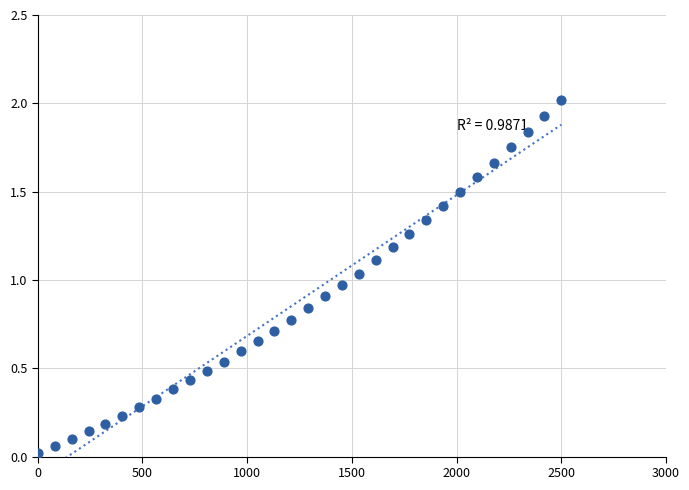

What is the range of X values (max minus min)?

2500.0